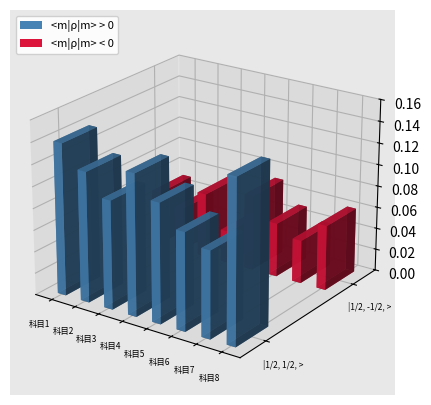

Rank the series by their average value, from highest to lowest.

<m|ρ|m> > 0, <m|ρ|m> < 0